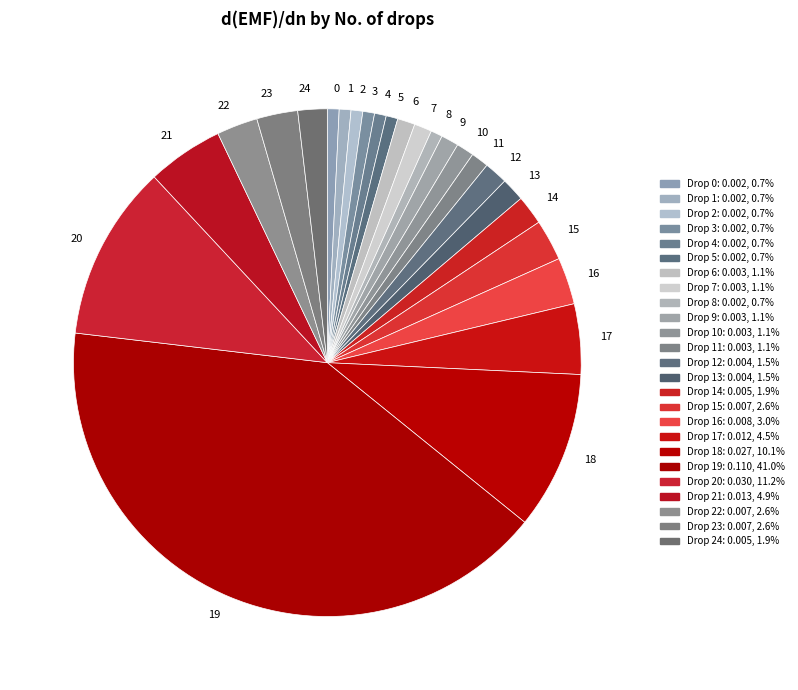

Which slice is the largest?

19